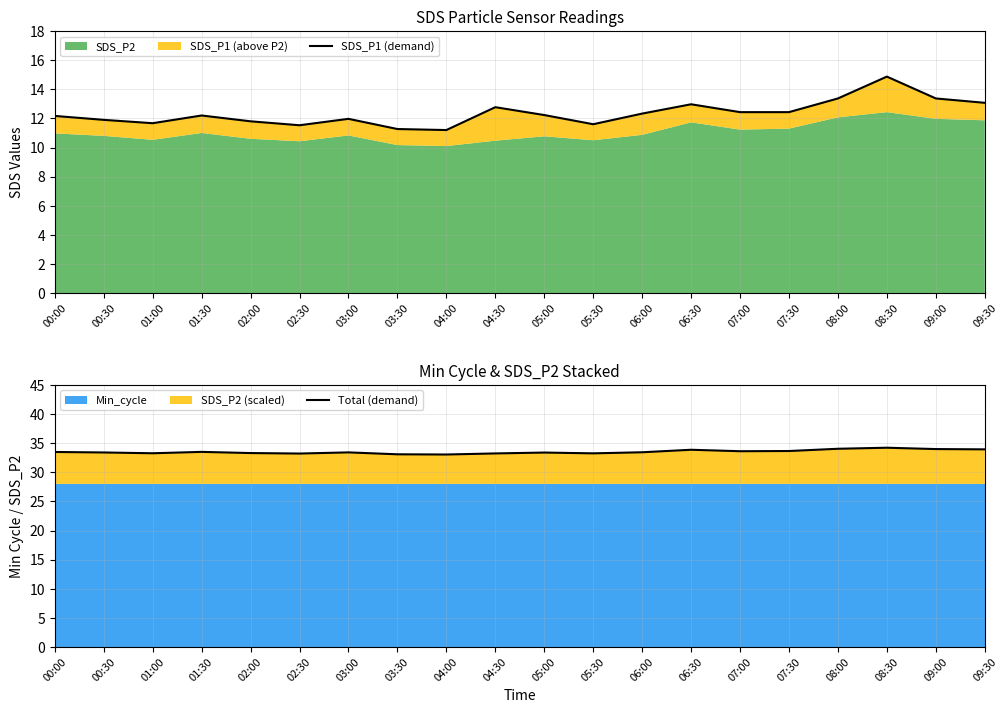

What is the label of the 19th point from the right?

00:30